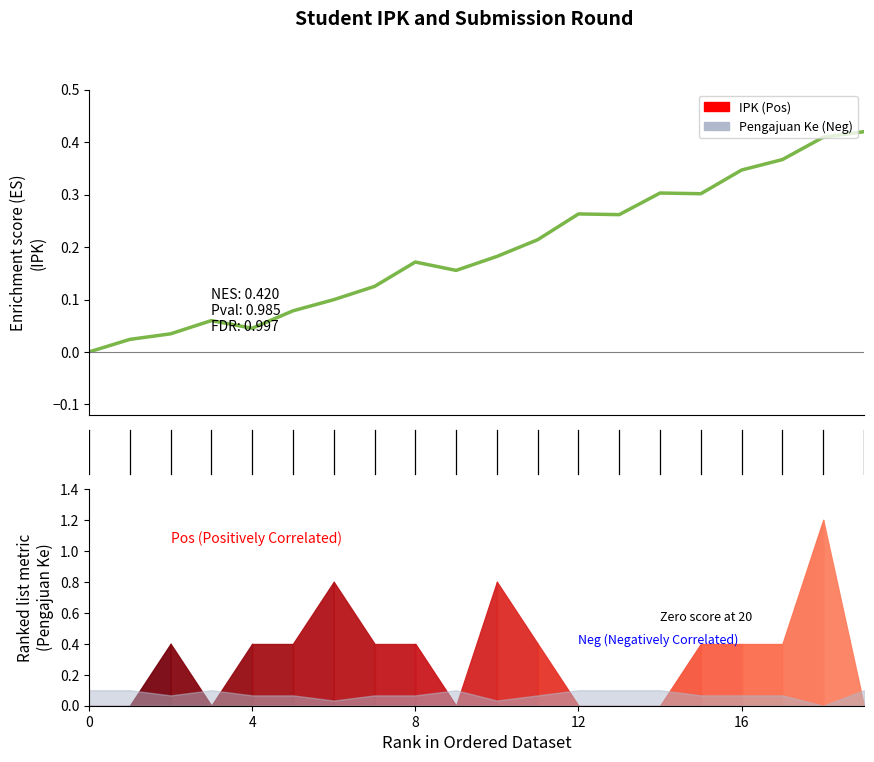

What is the average value?

0.2